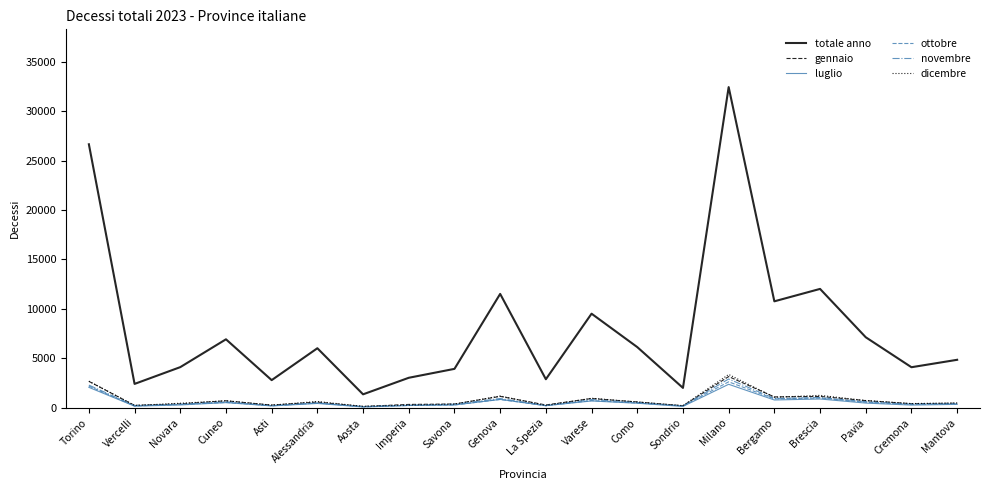

True or false: dicembre and totale anno intersect in this chart.

False